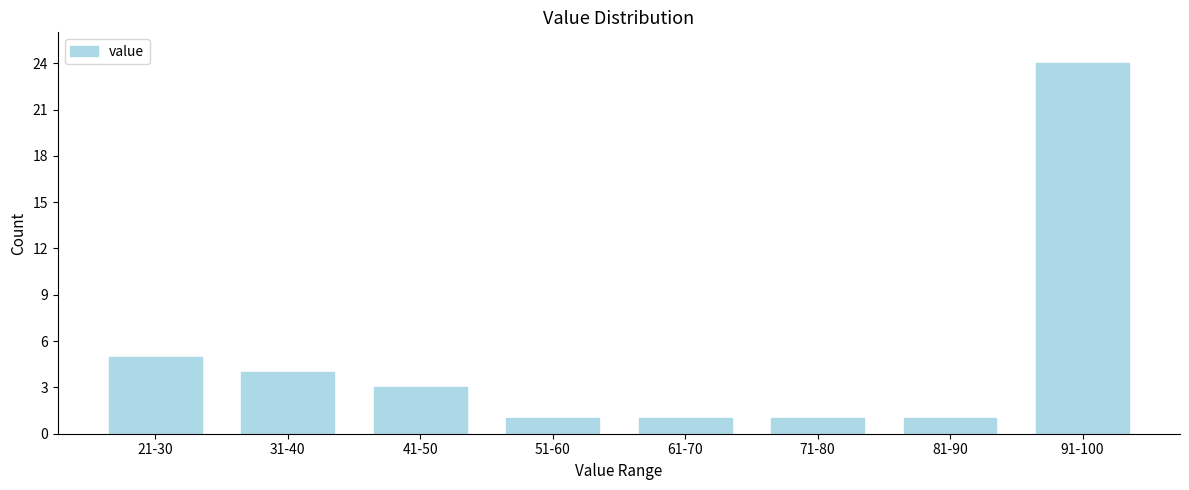

Reading left to right, transcribe all the data shown in this chart.

21-30=5	31-40=4	41-50=3	51-60=1	61-70=1	71-80=1	81-90=1	91-100=24